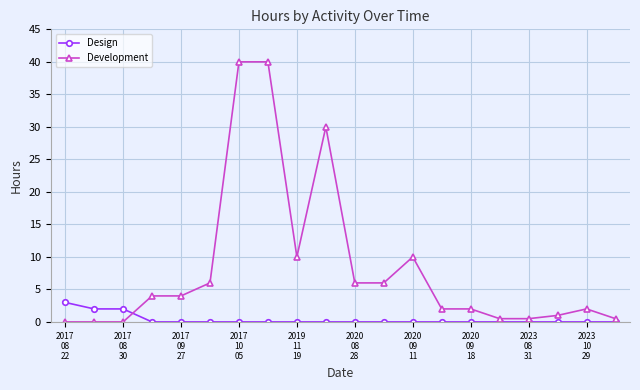

Which series has the largest total across all categories?

Development